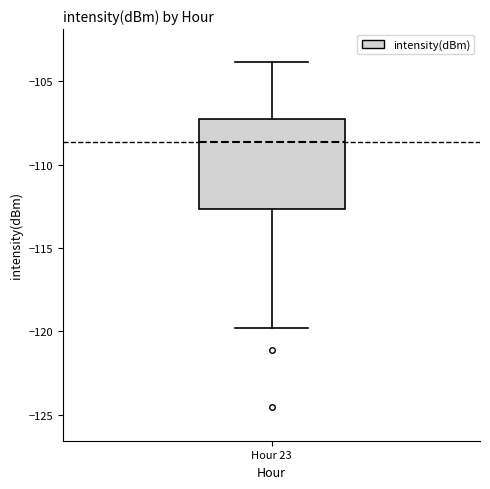

Where is the upper edge of the box for Hour 23 on the y-axis? The values are not printed on the chart, so give them approximately, as read against the axis.

-107.5